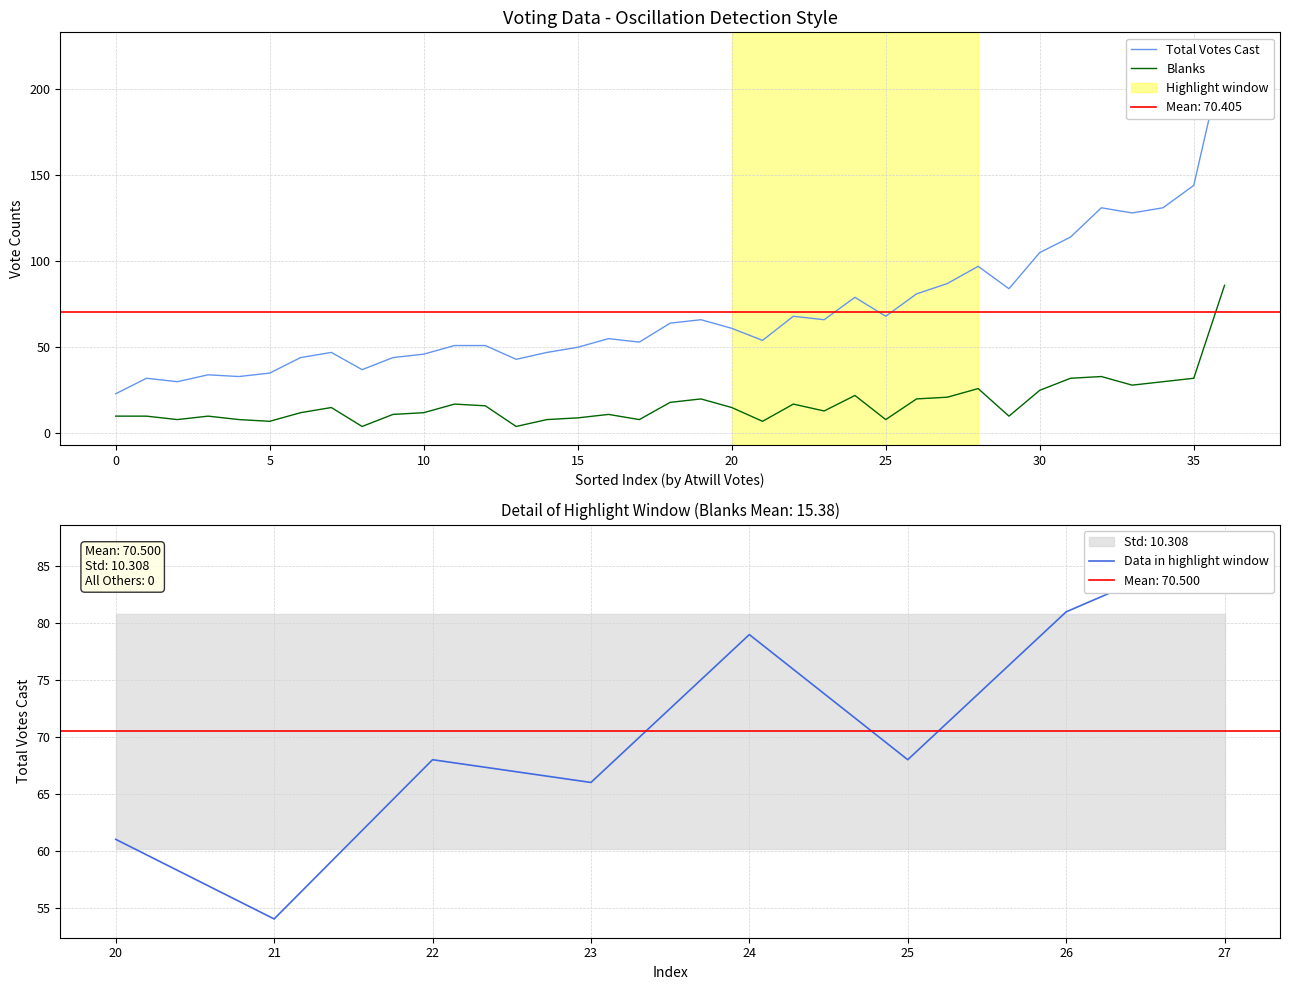

The Blanks series shows 8 at 25. True or false?

True